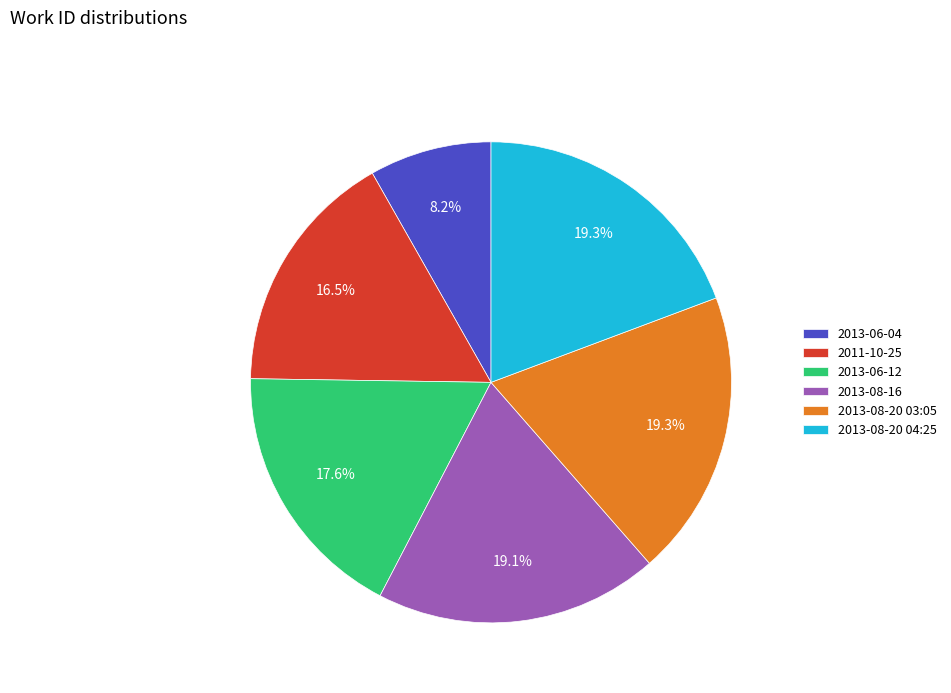

How much of the chart is everything except 2013-06-12?

82.4%